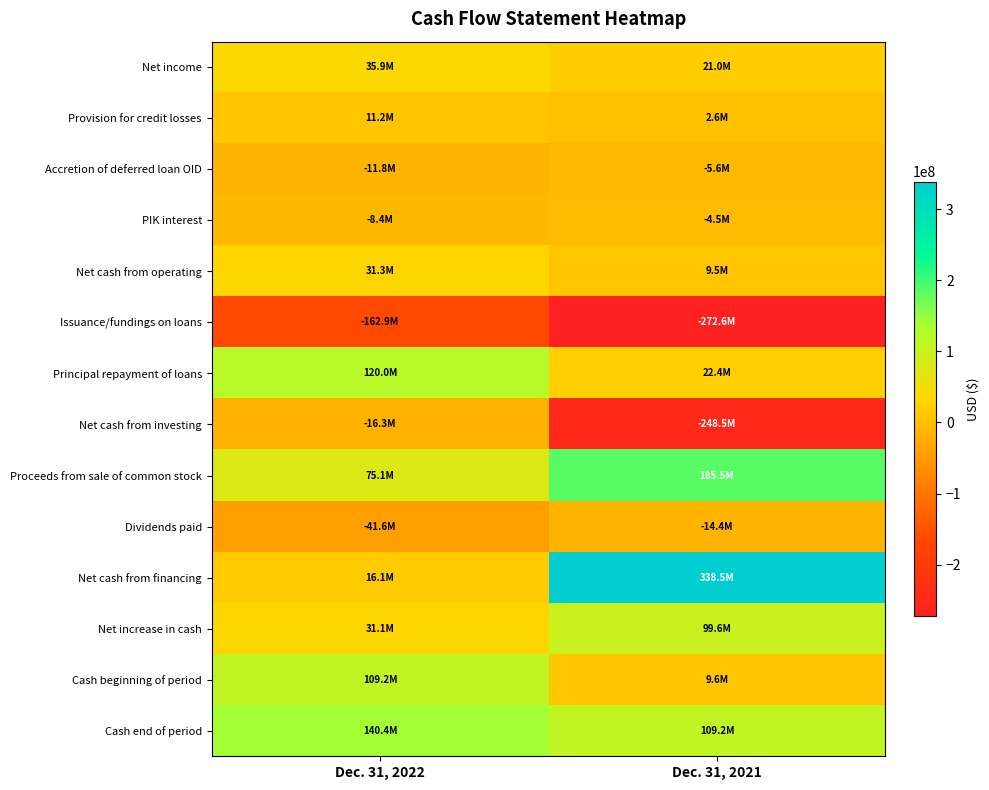

Which label corresponds to the largest value in the chart?

Dec. 31, 2021